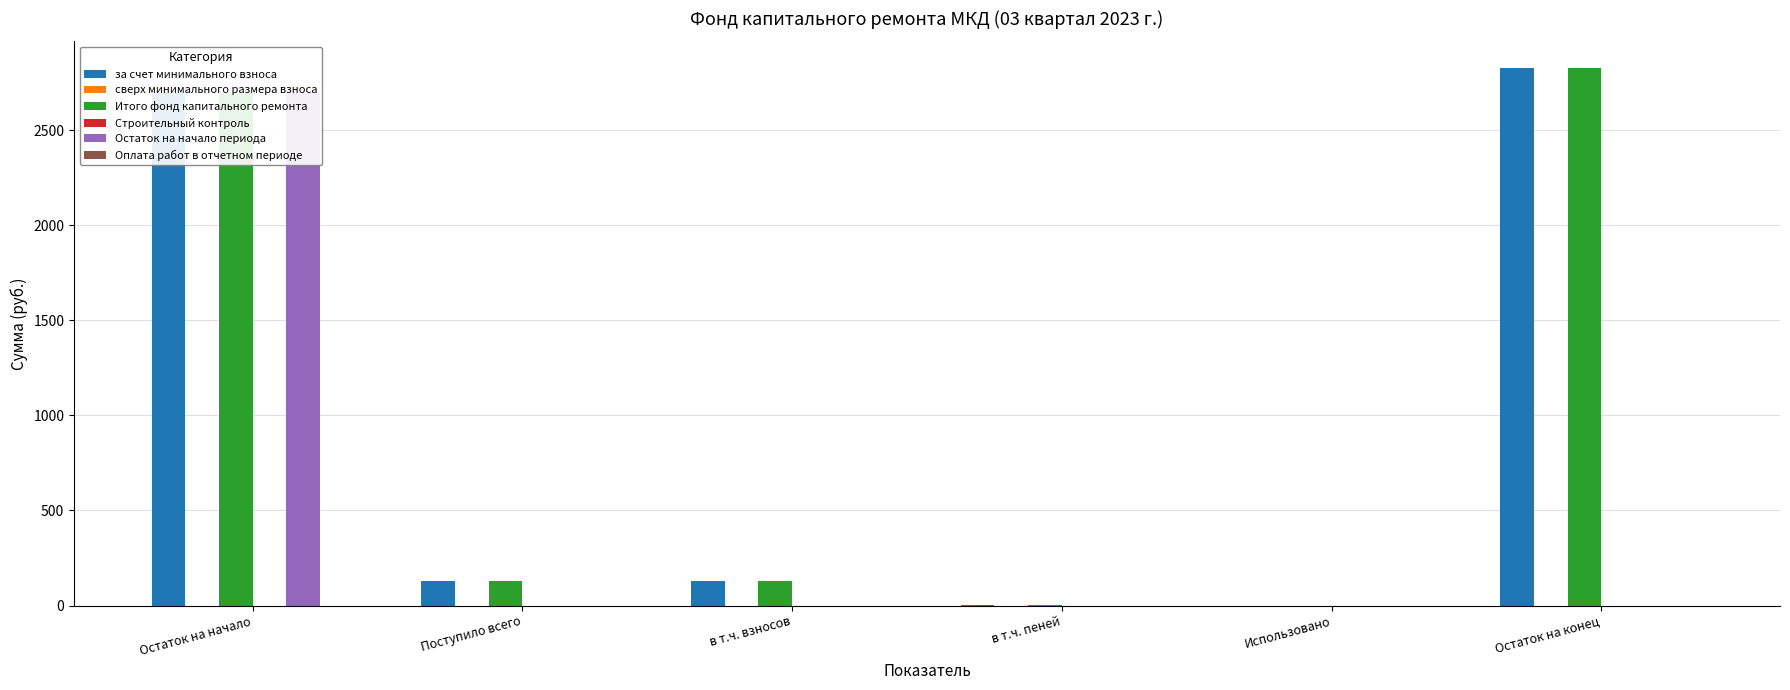

Rank the series at Остаток на начало from highest to lowest value.

за счет минимального взноса, Итого фонд капитального ремонта, Остаток на начало периода, сверх минимального размера взноса, Строительный контроль, Оплата работ в отчетном периоде